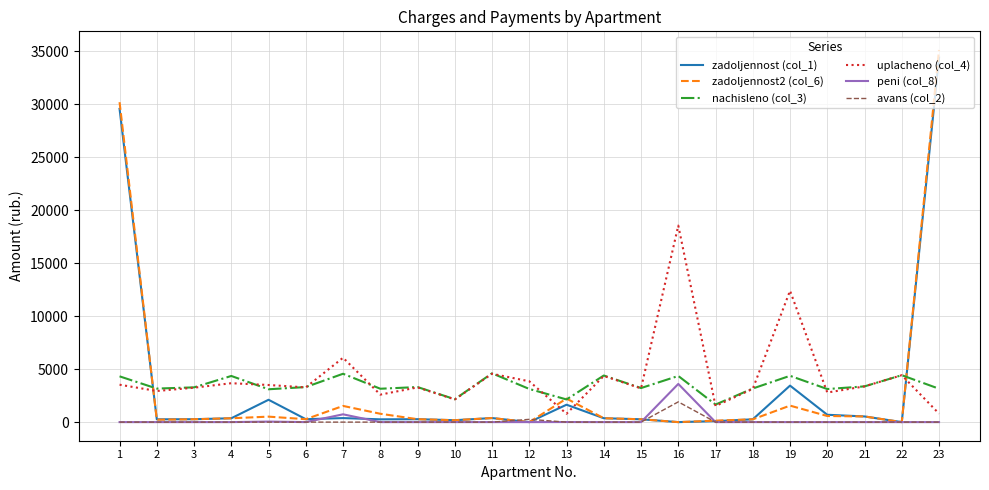

The value of avans (col_2) at 3 is 0.0. True or false?

True